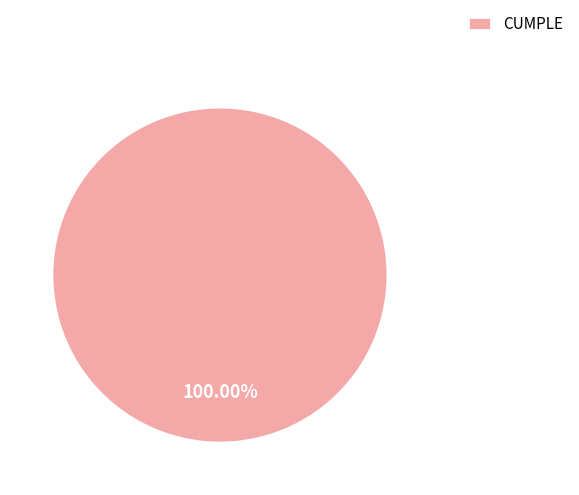

Rank the categories by value from highest to lowest.

CUMPLE